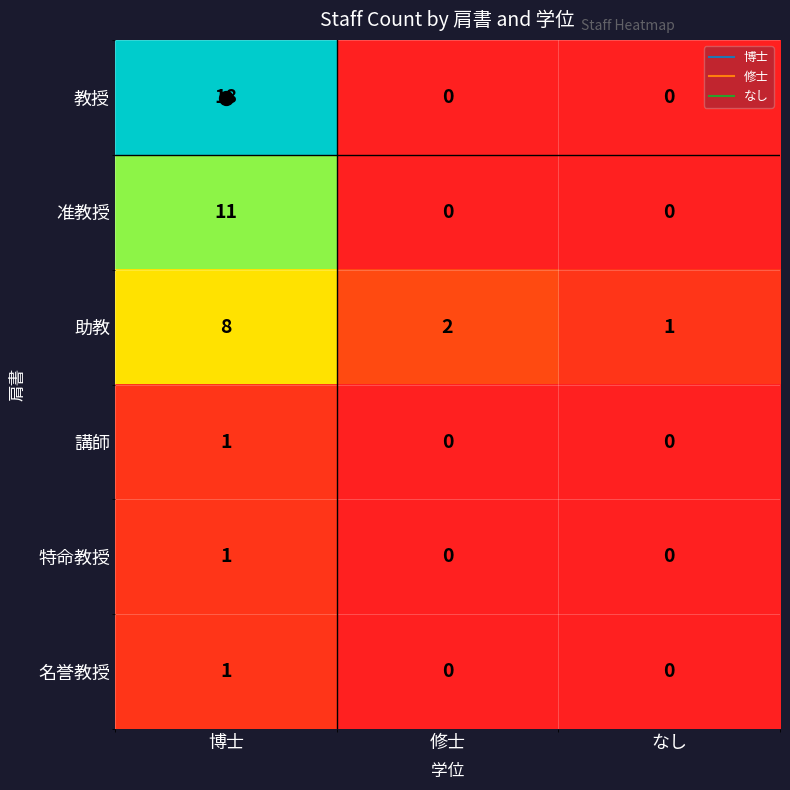

At which category is the sum across all series the highest?

博士